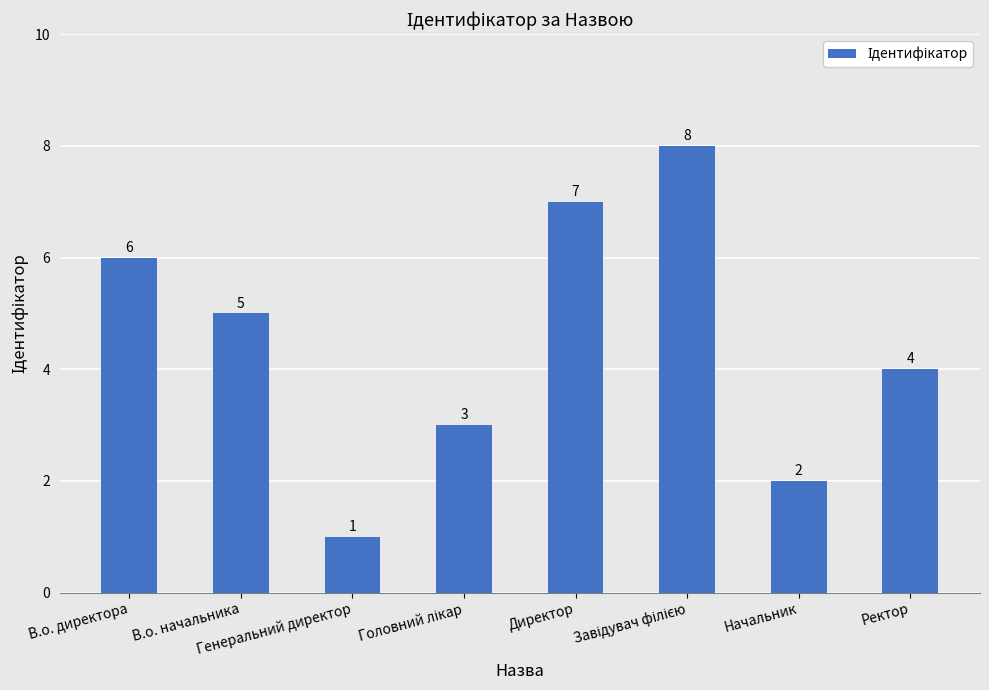

Count the values in the range 3 to 7.

5